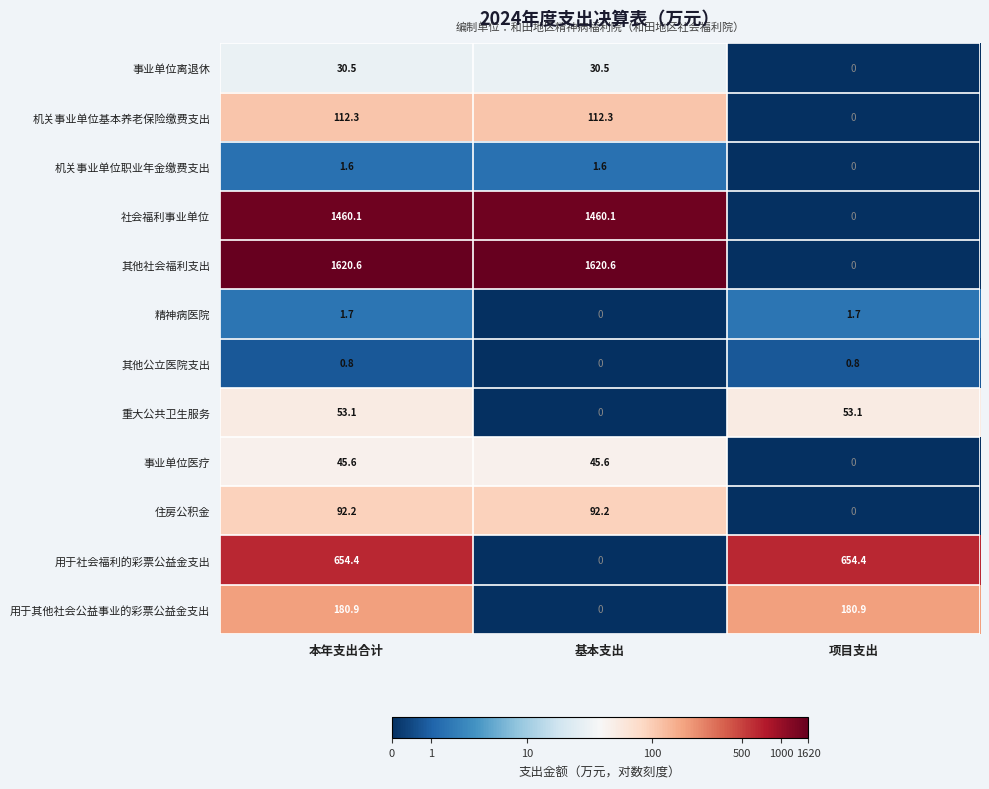

True or false: 住房公积金 has a value of 32.4 at 基本支出.

False